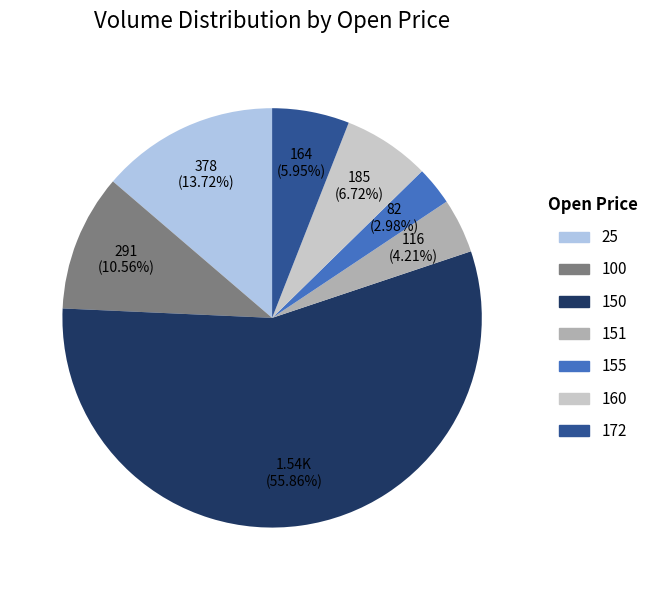

To the nearest percent, what portion does 160 represent?

7%